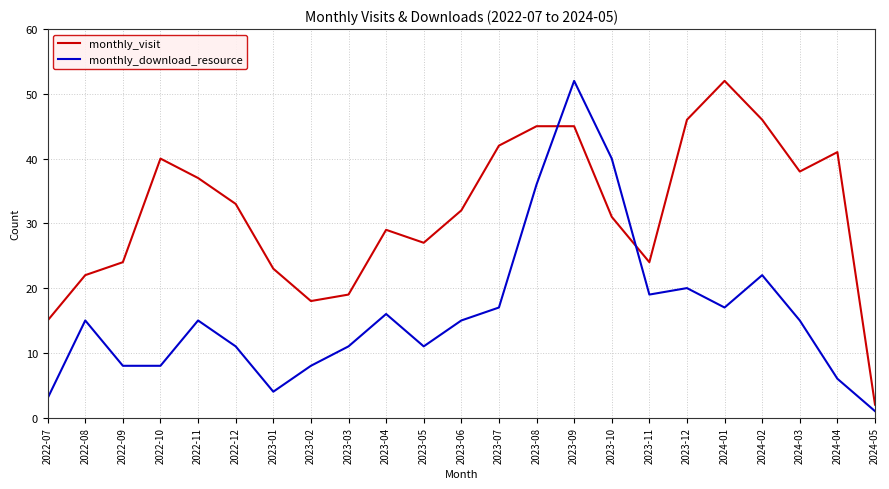

Which series has the widest spread of values?

monthly_download_resource